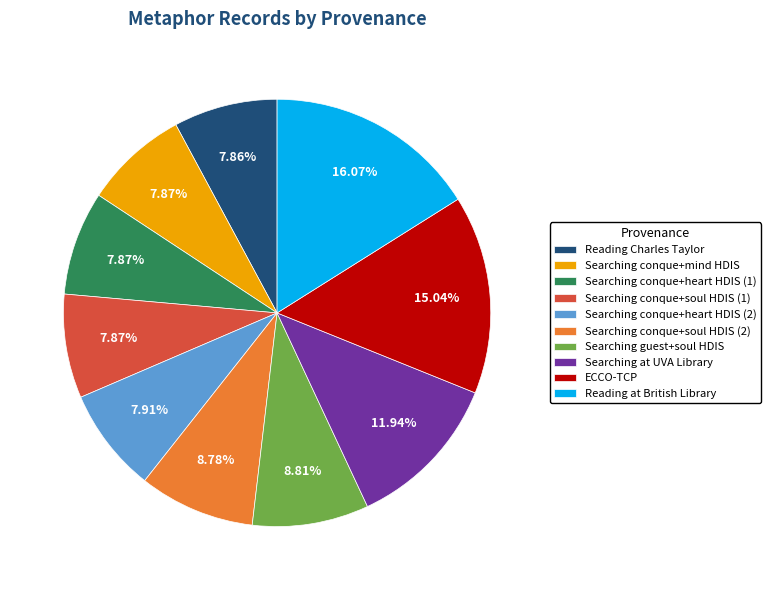

Do Reading Charles Taylor and Searching conque+heart HDIS (2) together represent more than half of the pie?

No